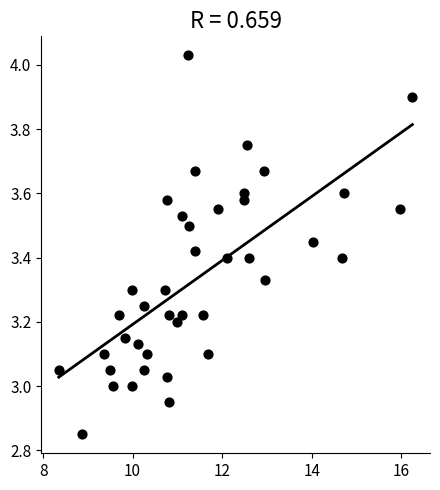

What is the range of Y values (max minus min)?

1.2